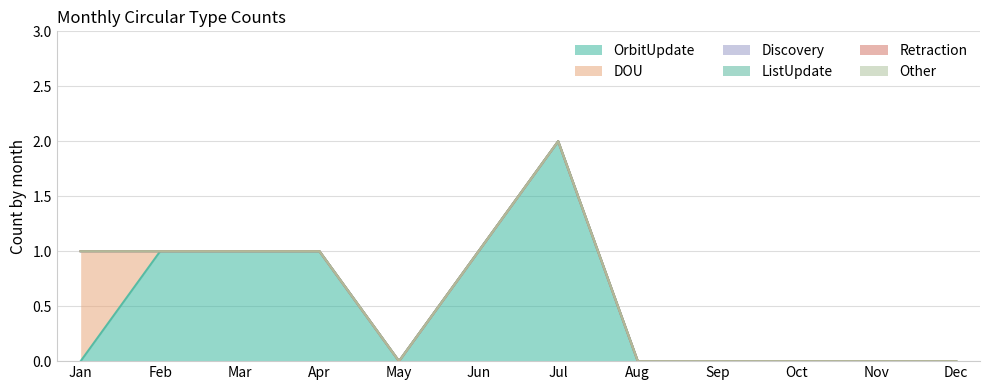

Which category has the lowest value in the ListUpdate series?

Jan